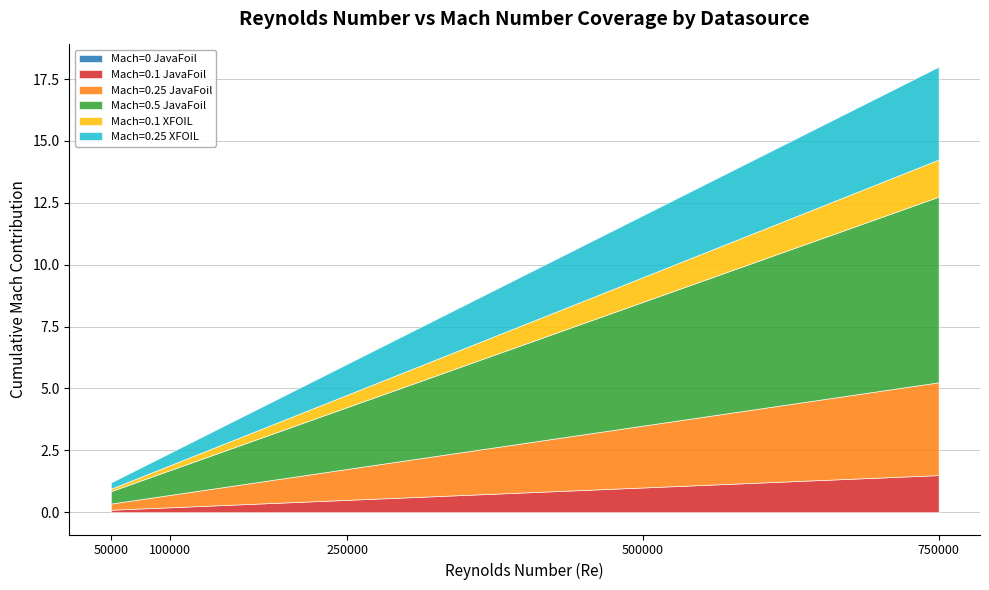

The Mach=0.5 JavaFoil series shows 0.8 at 5000000. True or false?

False